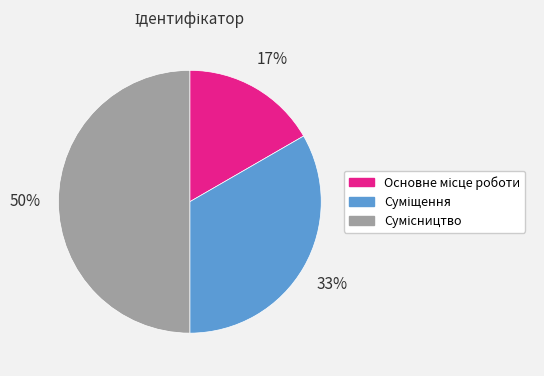

To the nearest percent, what is the difference between the largest and smallest slice percentages?

33%